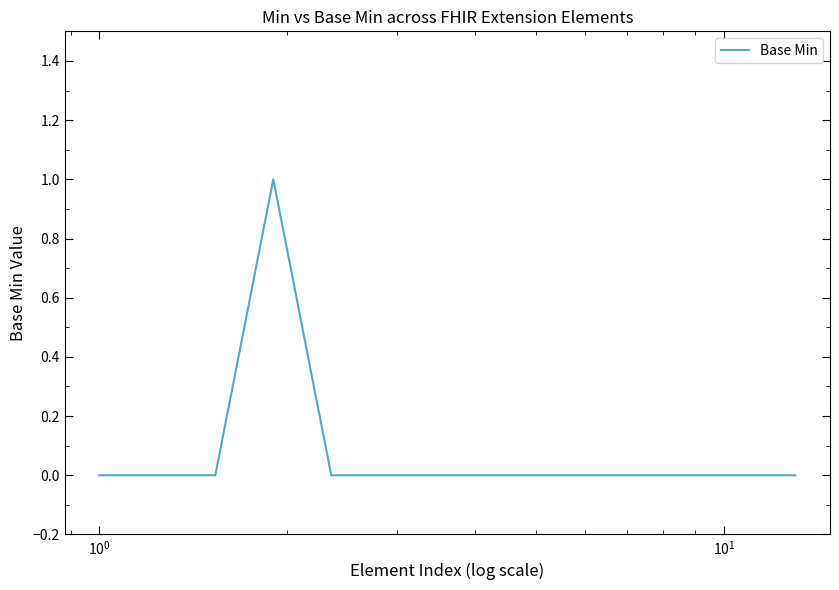

How many lines are shown in the chart?

1